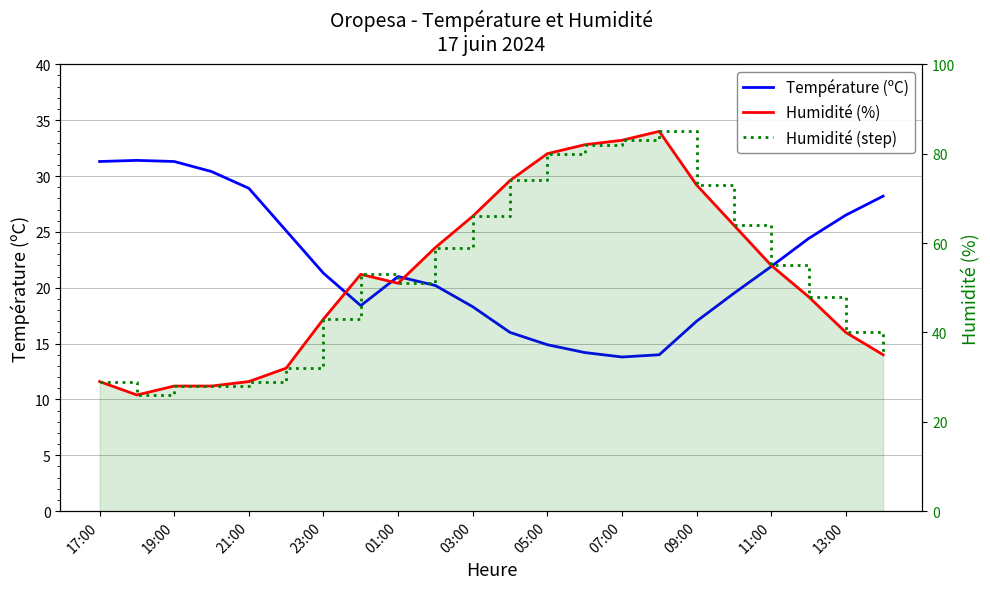

Which series has the widest spread of values?

Humidité (%)